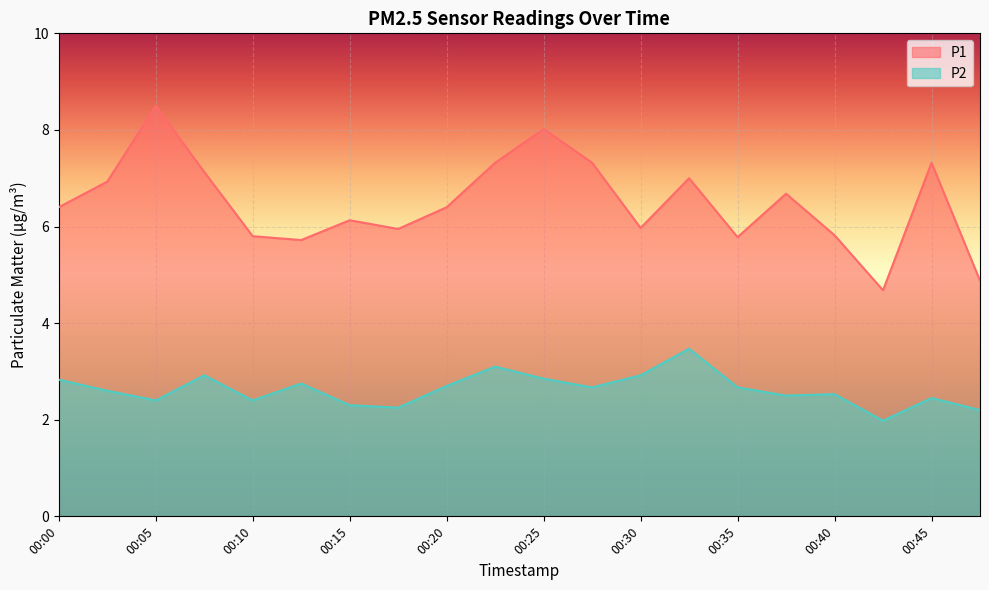

True or false: P2 and P1 cross at least once.

False